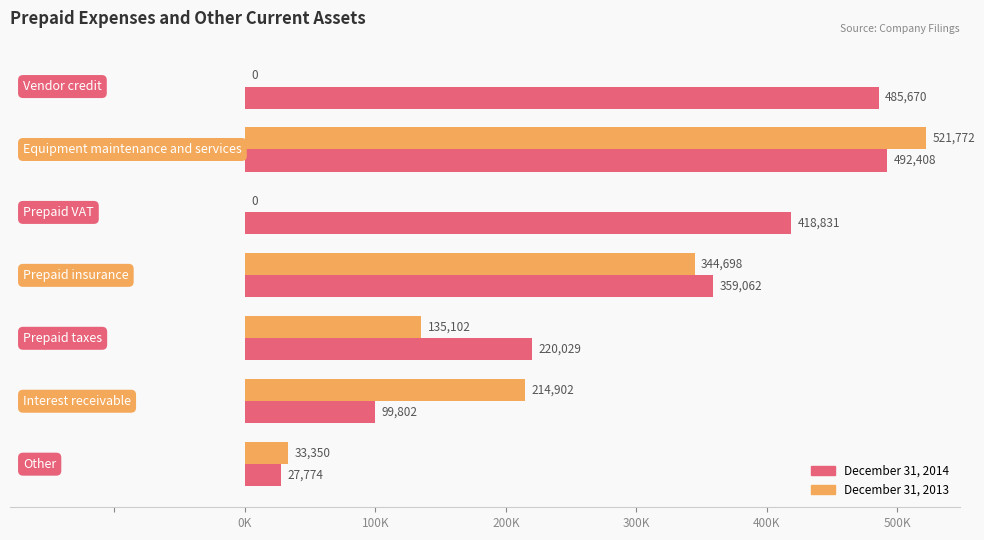

What are all the series names shown in the legend?

December 31, 2014, December 31, 2013